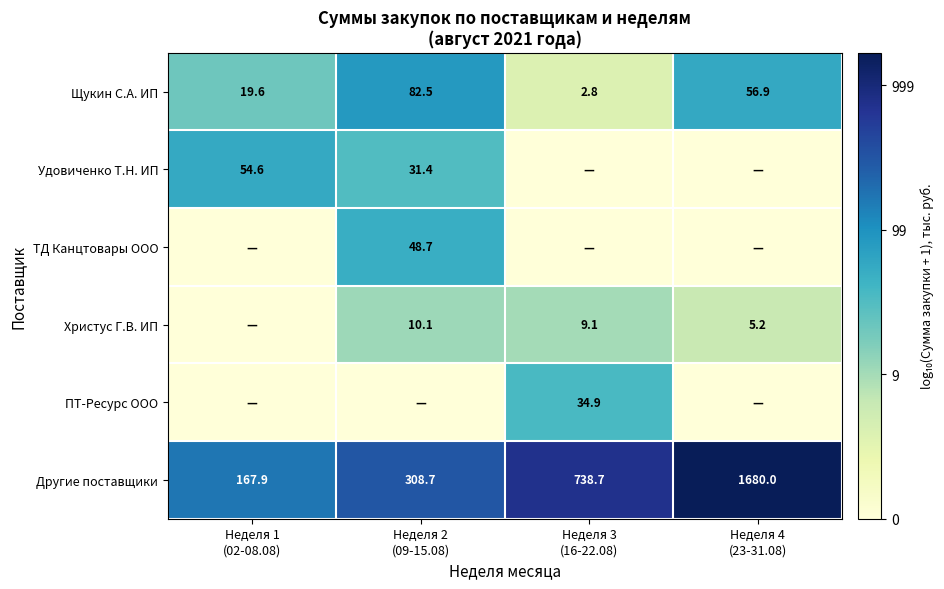

What is the difference between the maximum and minimum values in the ТД Канцтовары ООО series?

1.7